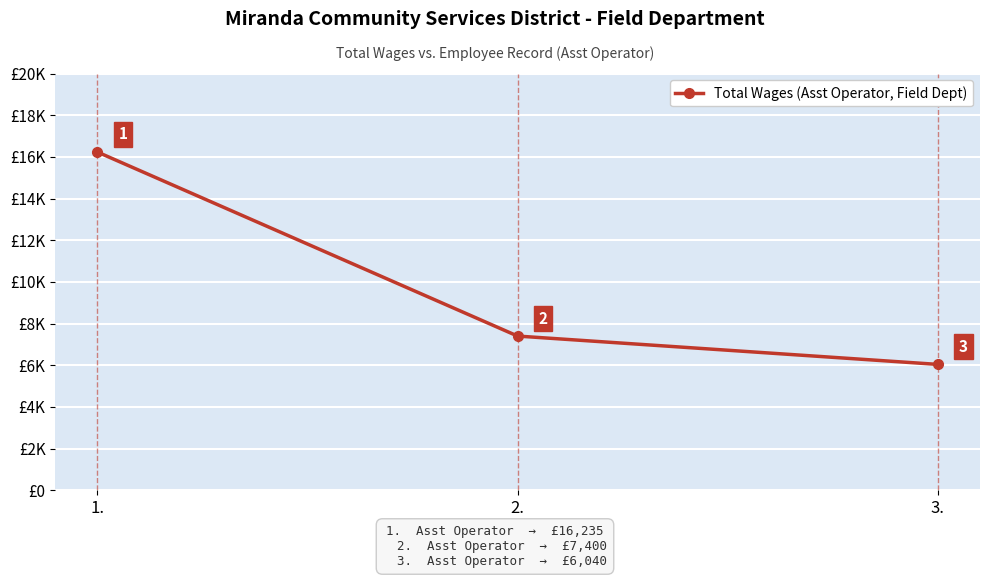

What is the difference between the second highest and minimum values?

1360